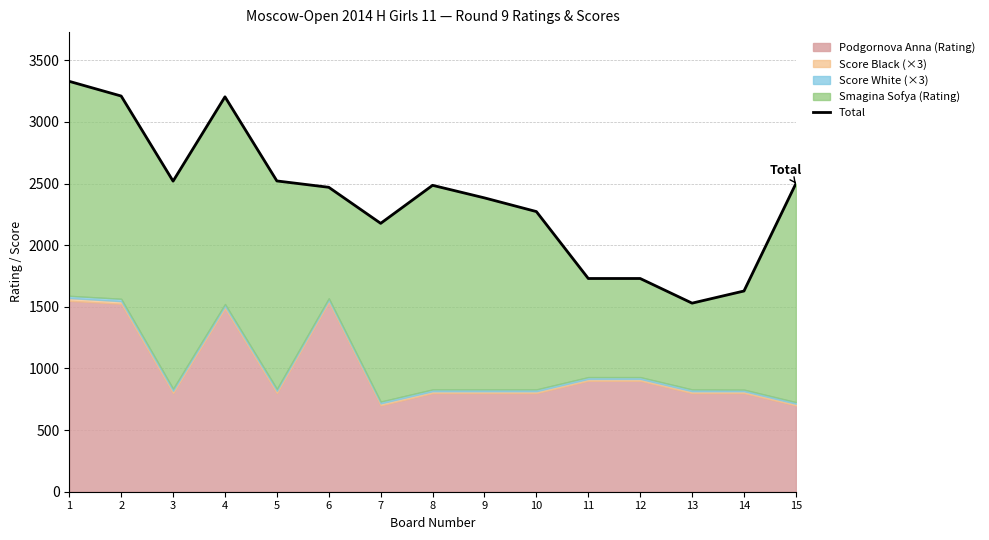

How many points are lower than both their immediate neighbors (excluding endpoints)?

3